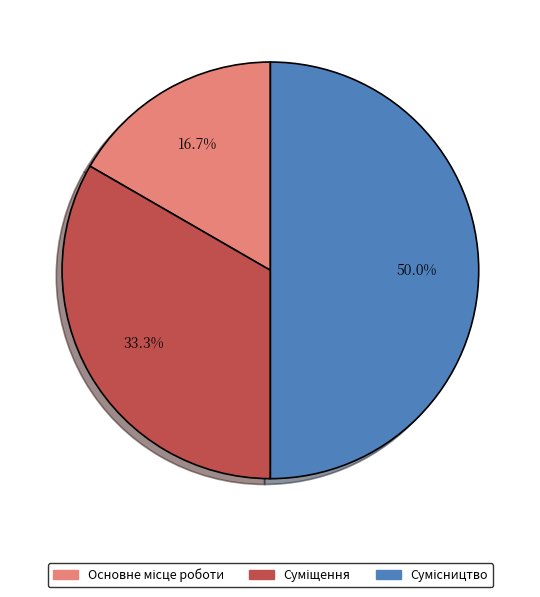

Is it true that Суміщення is 33% of the pie?

True